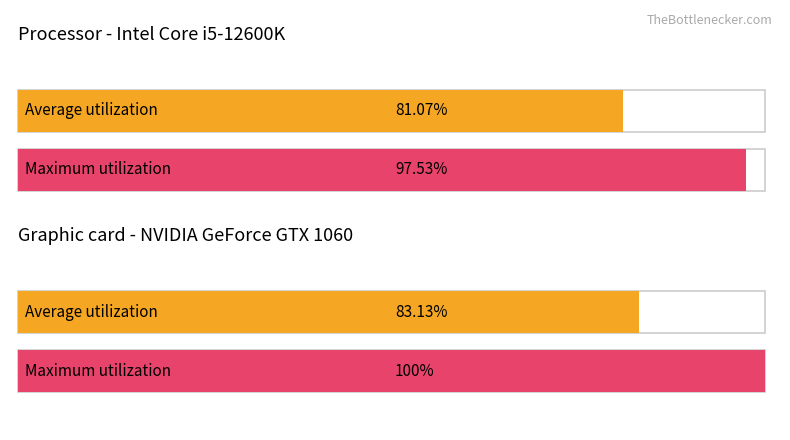

Is it true that Volume equals 160 at 9?

False